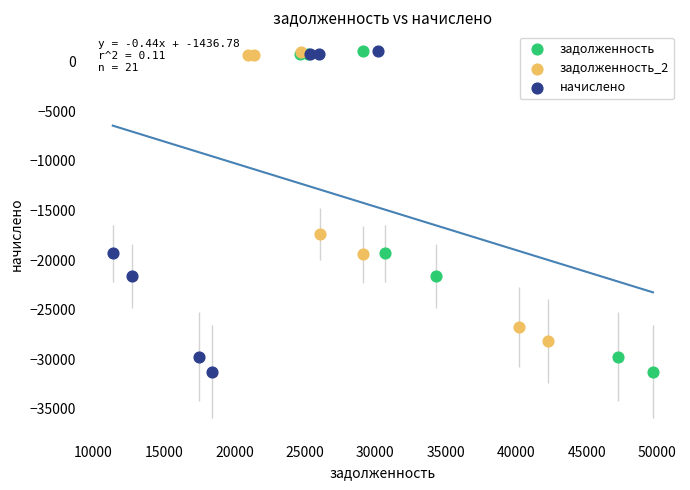

What are all the series names shown in the legend?

задолженность, задолженность_2, начислено